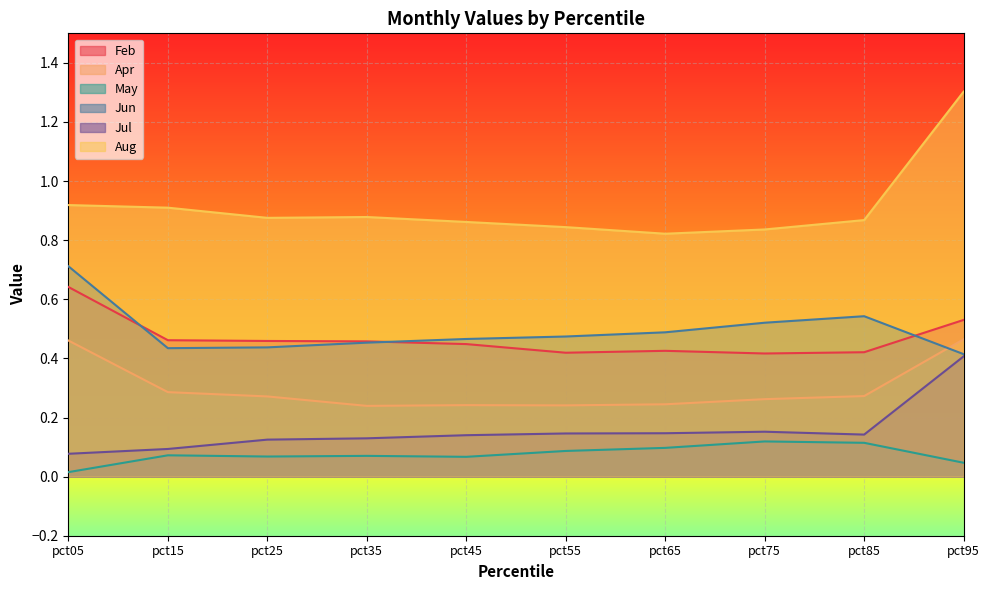

What is the total value across all series at pct95?

3.2